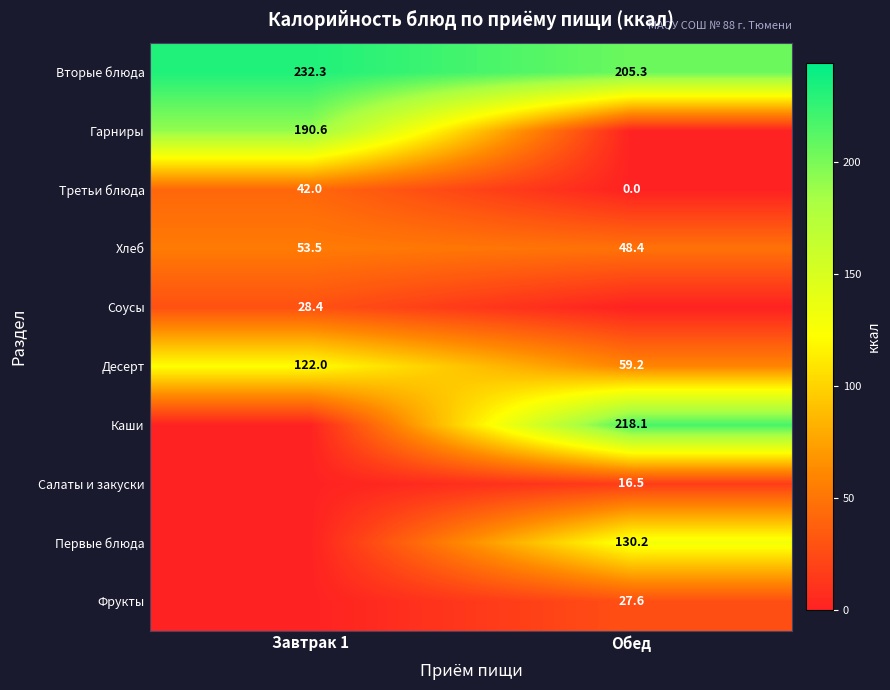

What is the average value of the Десерт series?

90.6